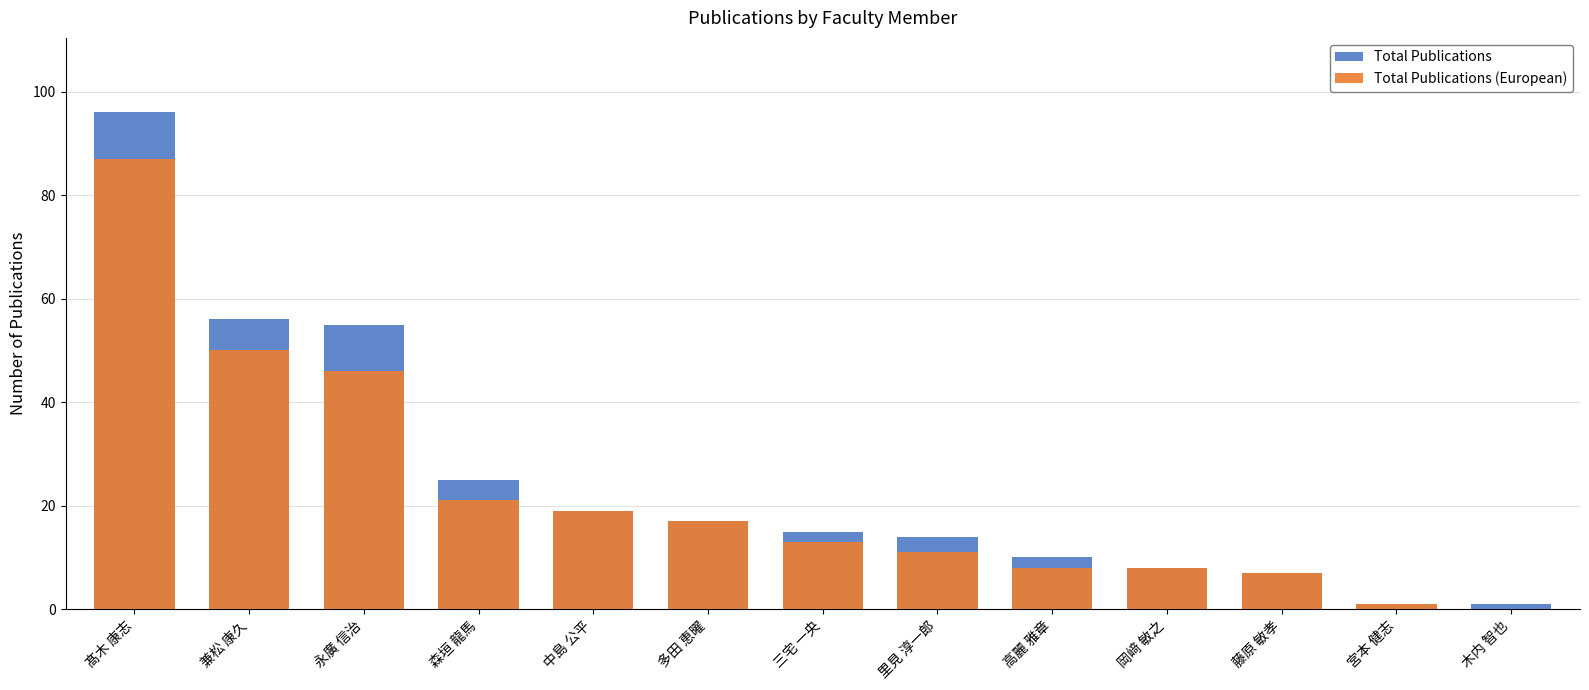

Is the value of Total Publications at 藤原 敏孝 greater than the value of Total Publications (European) at 森垣 龍馬?

No